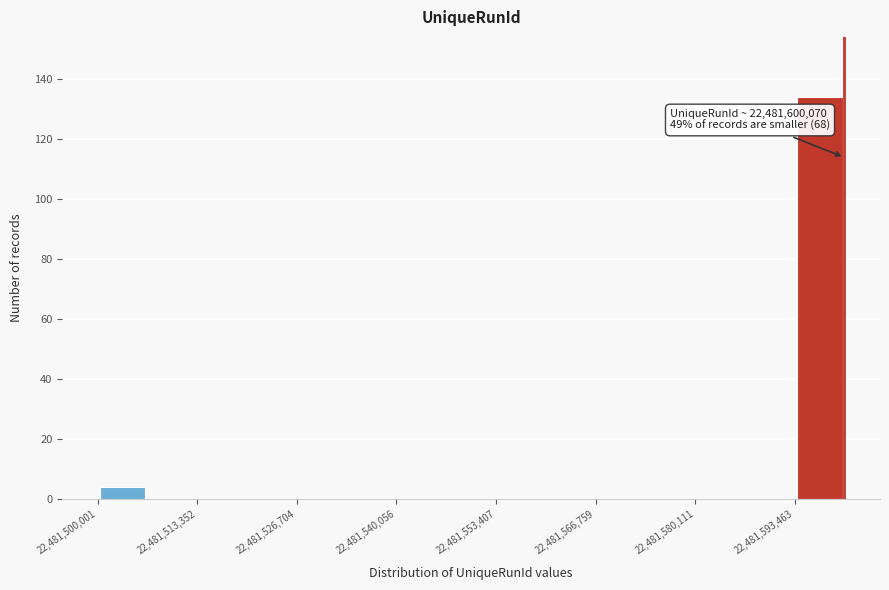

Read against the x-axis, roughly where is the centre of the tallest bar?

22481596000